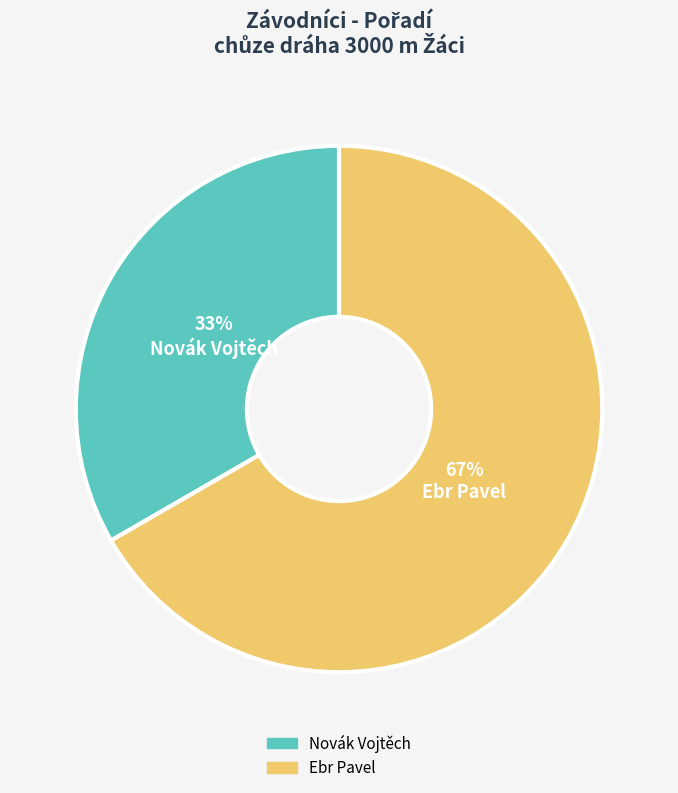

Between Ebr Pavel and Novák Vojtěch, which is larger?

Ebr Pavel